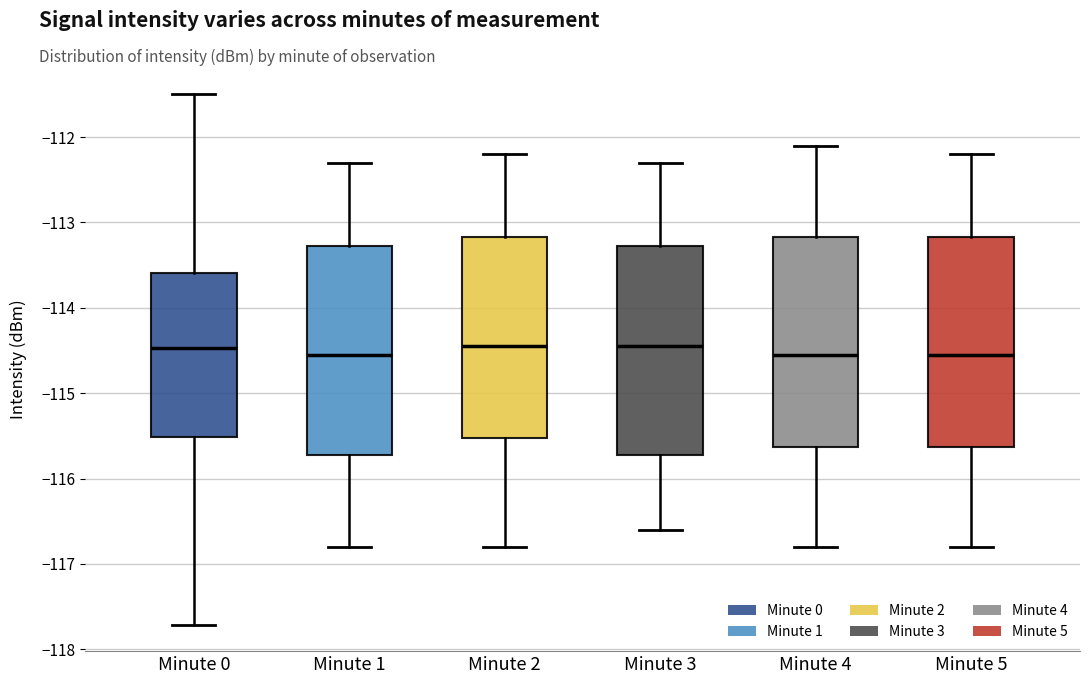

Where does the median line of the box for Minute 0 sit on the y-axis? The values are not printed on the chart, so give them approximately, as read against the axis.

-114.5